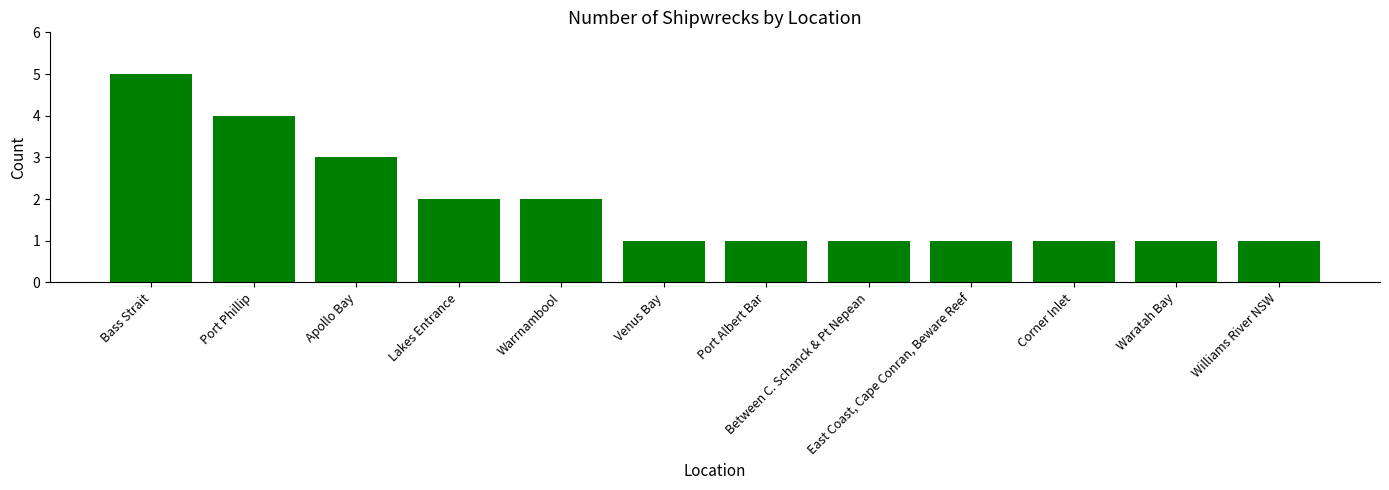

What is the sum of all values?

23